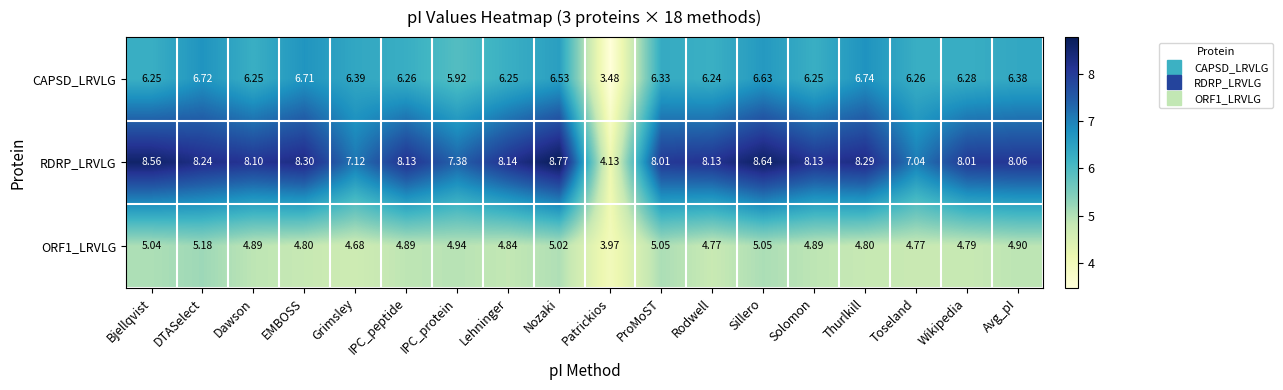

Which series has the largest total across all categories?

RDRP_LRVLG